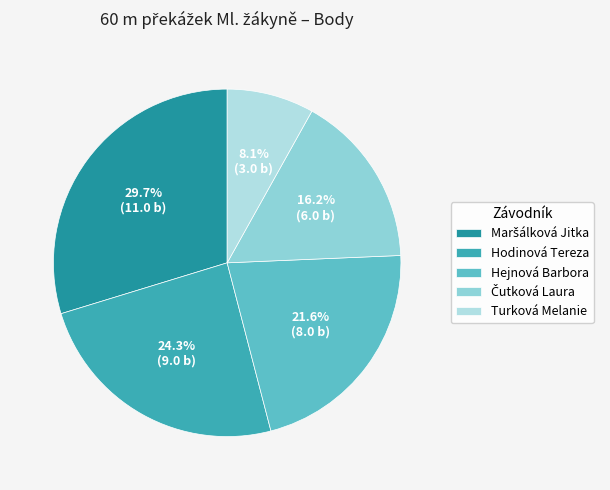

Approximately how many times larger is the value at Hejnová Barbora compared to Hodinová Tereza?

0.9